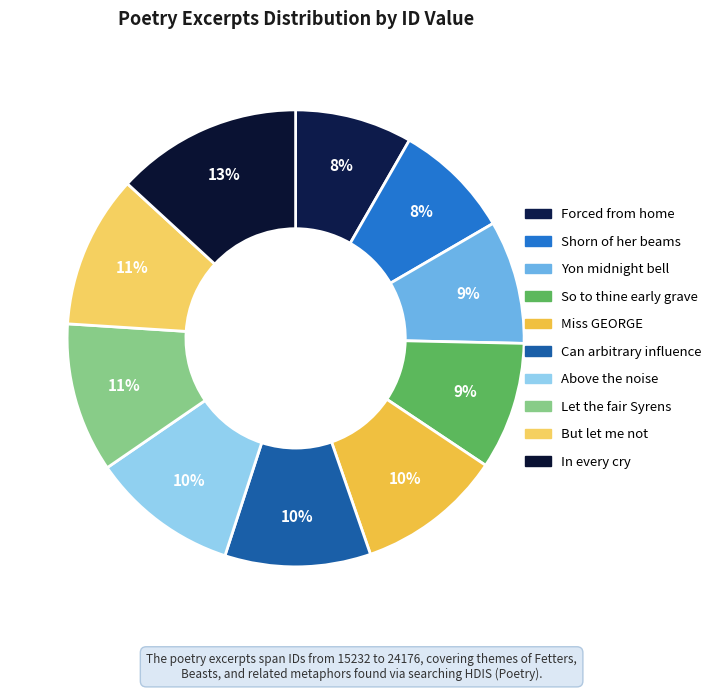

Which category has the biggest portion of the pie?

In every cry